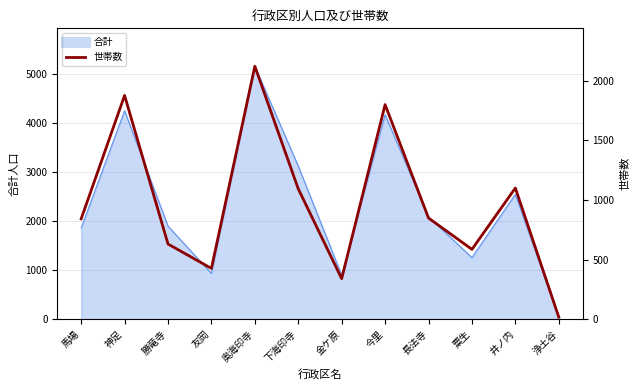

How many data points does each series have?

12